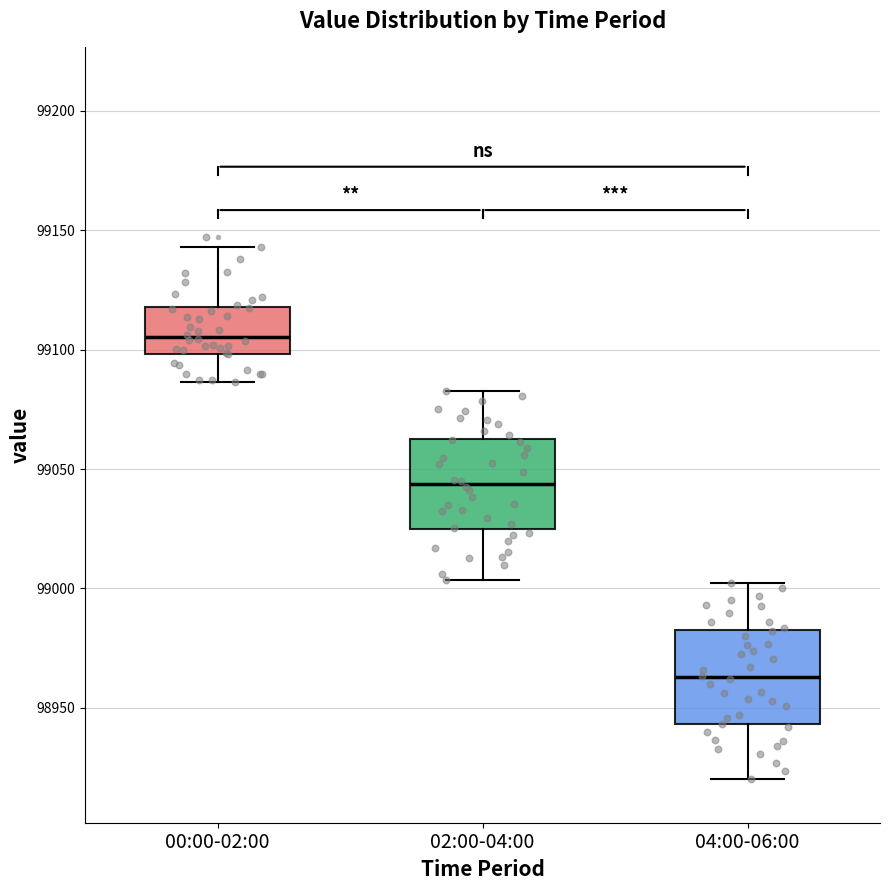

Where is the upper edge of the box for 04:00-06:00 on the y-axis? The values are not printed on the chart, so give them approximately, as read against the axis.

98985